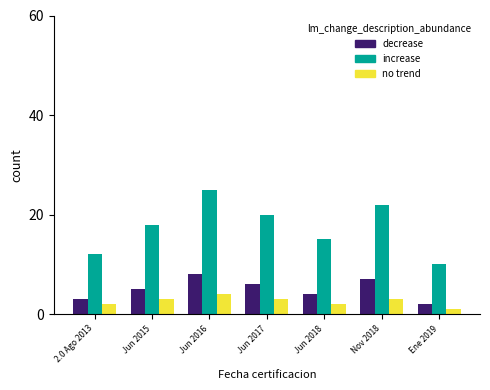

What is the difference between the maximum and minimum values in the no trend series?

3